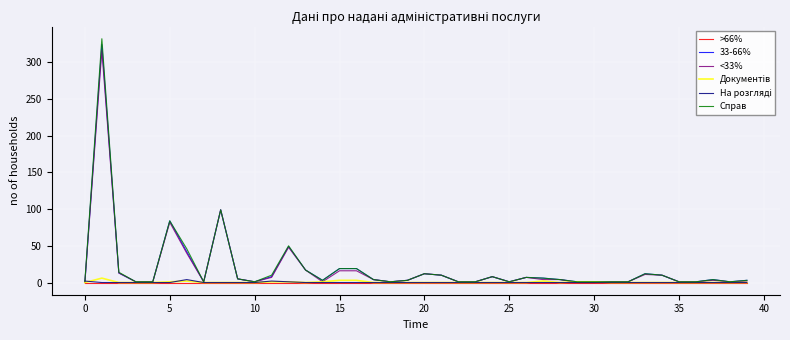

What is the maximum value shown in the chart?

332